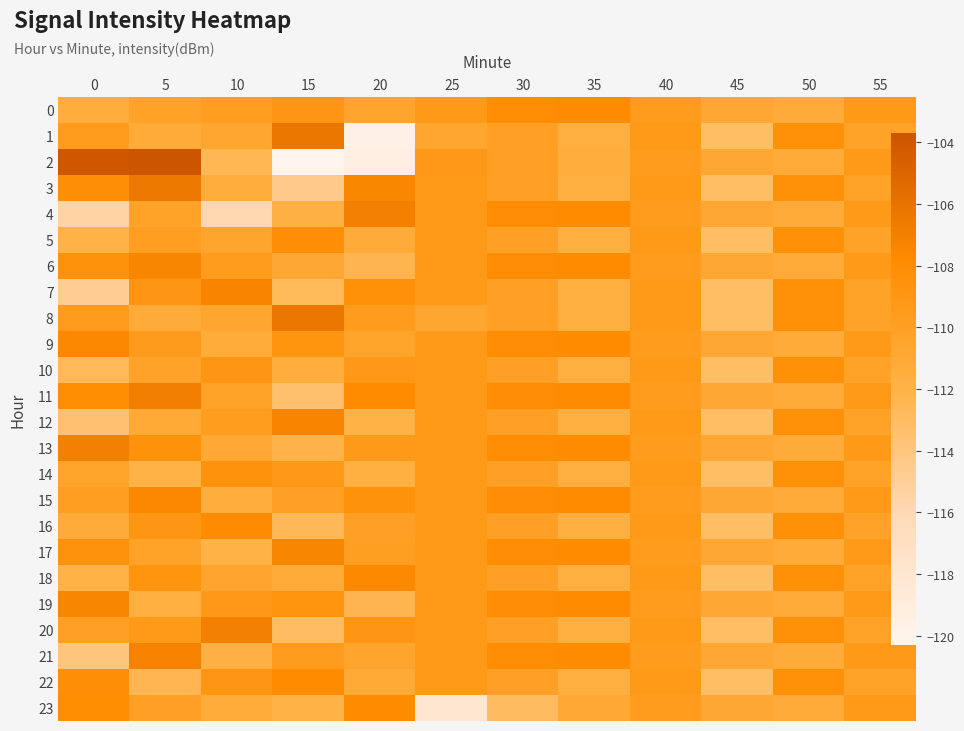

Reading left to right, transcribe all the data shown in this chart.

0: 0=-111.5	5=-110.2	10=-109.8	15=-108.9	20=-110.5	25=-109.3	30=-108.1	35=-107.9	40=-109.6	45=-110.8	50=-111.2	55=-109.4
1: 0=-109.6	5=-111.2	10=-110.7	15=-106.3	20=-119.6	25=-110.7	30=-110.0	35=-111.6	40=-109.4	45=-113.1	50=-108.4	55=-110.2
2: 0=-103.9	5=-103.7	10=-112.5	15=-120.3	20=-119.3	25=-109.2	30=-110.0	35=-111.4	40=-109.6	45=-110.8	50=-111.2	55=-109.4
3: 0=-108.3	5=-106.4	10=-111.4	15=-114.5	20=-107.5	25=-109.3	30=-110.1	35=-111.6	40=-109.4	45=-113.1	50=-108.4	55=-110.2
4: 0=-115.4	5=-110.2	10=-115.8	15=-111.8	20=-107.0	25=-109.3	30=-108.1	35=-107.9	40=-109.6	45=-110.8	50=-111.2	55=-109.4
5: 0=-112.0	5=-109.8	10=-110.5	15=-108.3	20=-111.2	25=-109.3	30=-110.1	35=-111.6	40=-109.4	45=-113.1	50=-108.4	55=-110.2
6: 0=-108.5	5=-107.4	10=-109.6	15=-110.8	20=-112.3	25=-109.3	30=-108.1	35=-107.9	40=-109.6	45=-110.8	50=-111.2	55=-109.4
7: 0=-114.8	5=-108.9	10=-107.3	15=-112.7	20=-108.4	25=-109.3	30=-110.1	35=-111.6	40=-109.4	45=-113.1	50=-108.4	55=-110.2
8: 0=-109.6	5=-111.2	10=-110.7	15=-106.3	20=-109.6	25=-110.7	30=-110.0	35=-111.6	40=-109.4	45=-113.1	50=-108.4	55=-110.2
9: 0=-107.6	5=-109.5	10=-111.3	15=-108.7	20=-110.4	25=-109.3	30=-108.1	35=-107.9	40=-109.6	45=-110.8	50=-111.2	55=-109.4
10: 0=-112.7	5=-110.3	10=-108.9	15=-111.5	20=-109.2	25=-109.3	30=-110.1	35=-111.6	40=-109.4	45=-113.1	50=-108.4	55=-110.2
11: 0=-108.0	5=-106.9	10=-110.2	15=-113.4	20=-107.8	25=-109.3	30=-108.1	35=-107.9	40=-109.6	45=-110.8	50=-111.2	55=-109.4
12: 0=-113.5	5=-111.1	10=-109.7	15=-107.3	20=-112.0	25=-109.3	30=-110.1	35=-111.6	40=-109.4	45=-113.1	50=-108.4	55=-110.2
13: 0=-107.0	5=-108.5	10=-110.9	15=-112.1	20=-109.3	25=-109.3	30=-108.1	35=-107.9	40=-109.6	45=-110.8	50=-111.2	55=-109.4
14: 0=-110.4	5=-112.0	10=-108.6	15=-109.2	20=-111.7	25=-109.3	30=-110.1	35=-111.6	40=-109.4	45=-113.1	50=-108.4	55=-110.2
15: 0=-109.8	5=-107.6	10=-111.4	15=-110.0	20=-108.5	25=-109.3	30=-108.1	35=-107.9	40=-109.6	45=-110.8	50=-111.2	55=-109.4
16: 0=-111.2	5=-109.0	10=-107.8	15=-112.6	20=-110.1	25=-109.3	30=-110.1	35=-111.6	40=-109.4	45=-113.1	50=-108.4	55=-110.2
17: 0=-108.6	5=-110.2	10=-112.0	15=-107.4	20=-109.9	25=-109.3	30=-108.1	35=-107.9	40=-109.6	45=-110.8	50=-111.2	55=-109.4
18: 0=-112.0	5=-108.8	10=-110.6	15=-111.2	20=-107.7	25=-109.3	30=-110.1	35=-111.6	40=-109.4	45=-113.1	50=-108.4	55=-110.2
19: 0=-107.4	5=-111.6	10=-109.2	15=-108.8	20=-112.3	25=-109.3	30=-108.1	35=-107.9	40=-109.6	45=-110.8	50=-111.2	55=-109.4
20: 0=-110.0	5=-109.4	10=-107.0	15=-113.0	20=-108.9	25=-109.3	30=-110.1	35=-111.6	40=-109.4	45=-113.1	50=-108.4	55=-110.2
21: 0=-114.0	5=-107.2	10=-111.8	15=-109.6	20=-110.5	25=-109.3	30=-108.1	35=-107.9	40=-109.6	45=-110.8	50=-111.2	55=-109.4
22: 0=-108.2	5=-112.4	10=-109.0	15=-107.8	20=-111.1	25=-109.3	30=-110.1	35=-111.6	40=-109.4	45=-113.1	50=-108.4	55=-110.2
23: 0=-108.0	5=-110.0	10=-111.3	15=-112.0	20=-107.9	25=-118.0	30=-112.9	35=-110.9	40=-109.6	45=-110.8	50=-111.2	55=-109.4